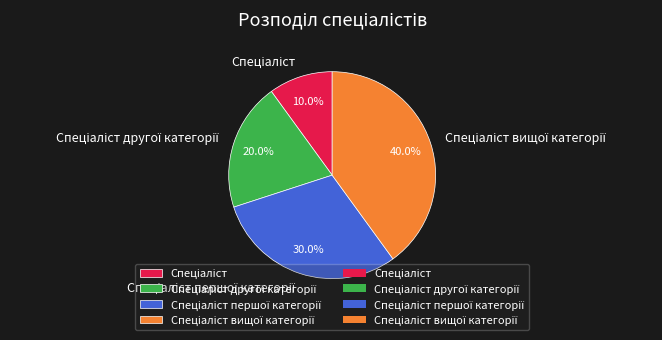

Does any single category account for the majority?

No